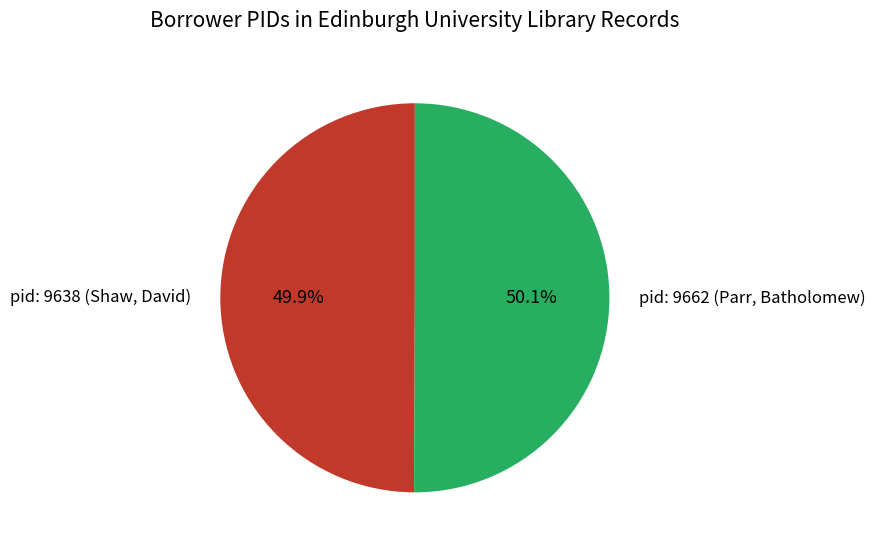

Approximately how many times larger is the value at pid: 9638 (Shaw, David) compared to pid: 9662 (Parr, Batholomew)?

1.0